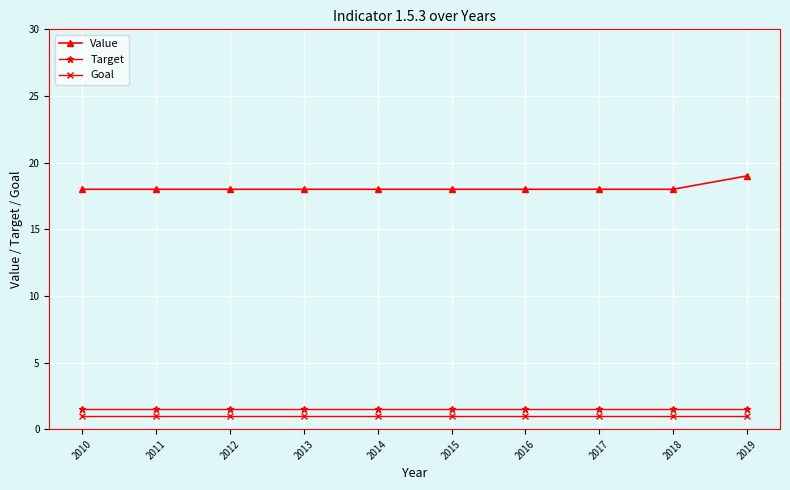

What is the minimum value for Target?

1.5